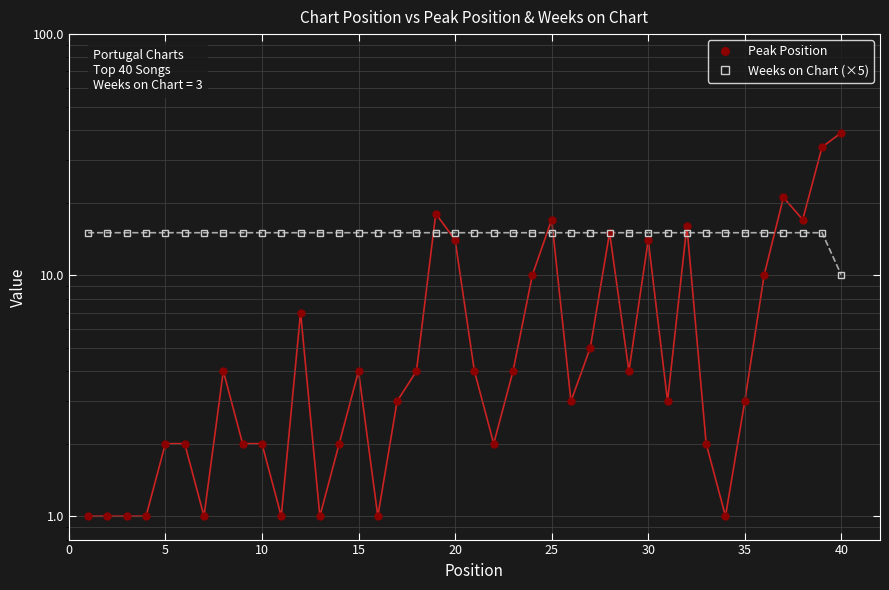

What is the sum of all Weeks on Chart (×5) values?

595